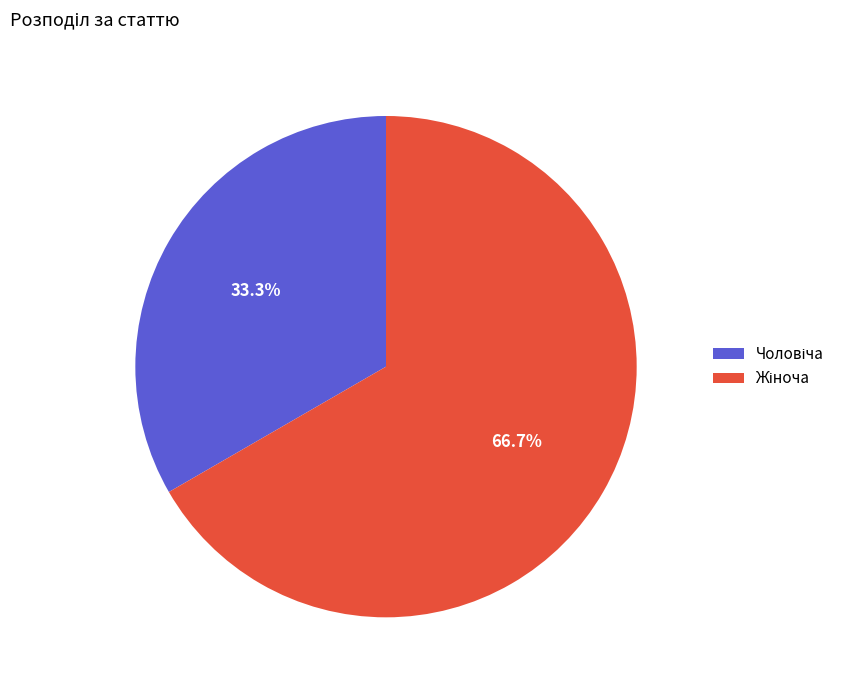

Is it true that Жіноча is 67% of the pie?

True